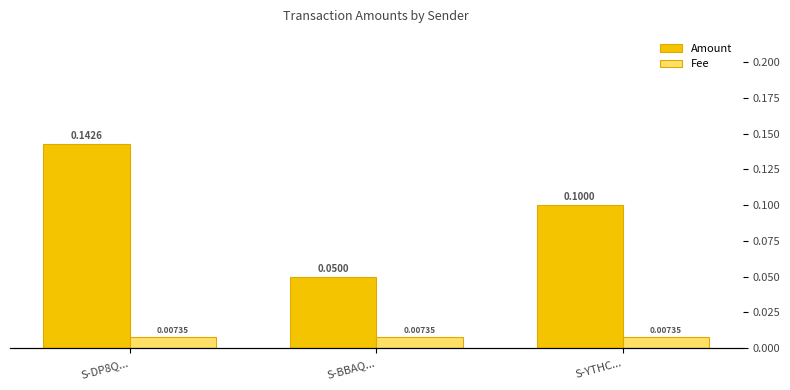

Are the bars horizontal?

No